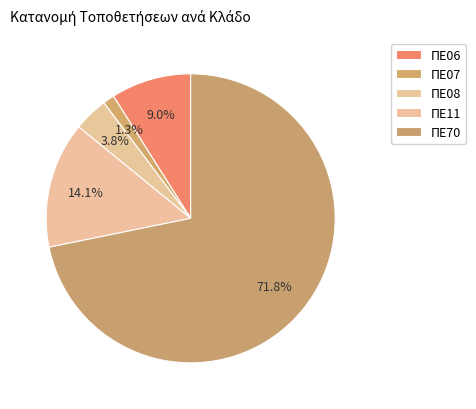

What is the largest slice in the pie chart?

ΠΕ70